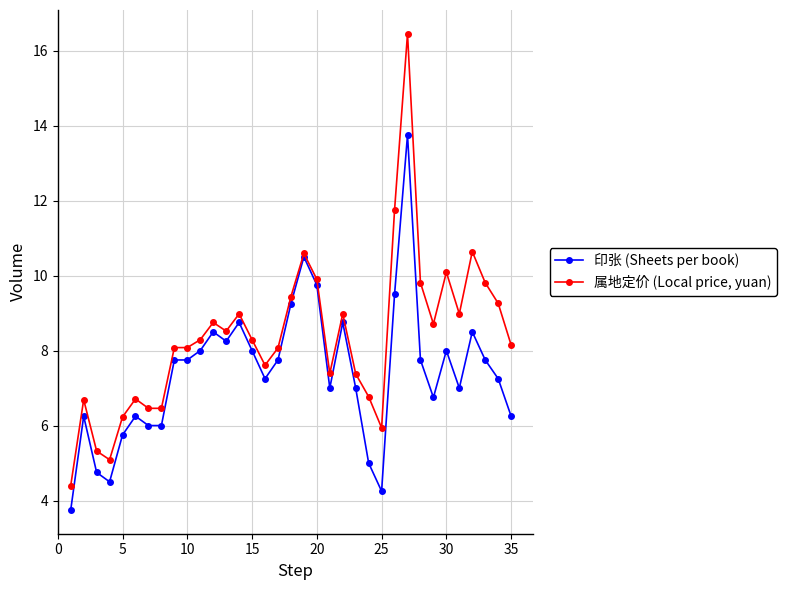

How many categories are shown in the chart?

35